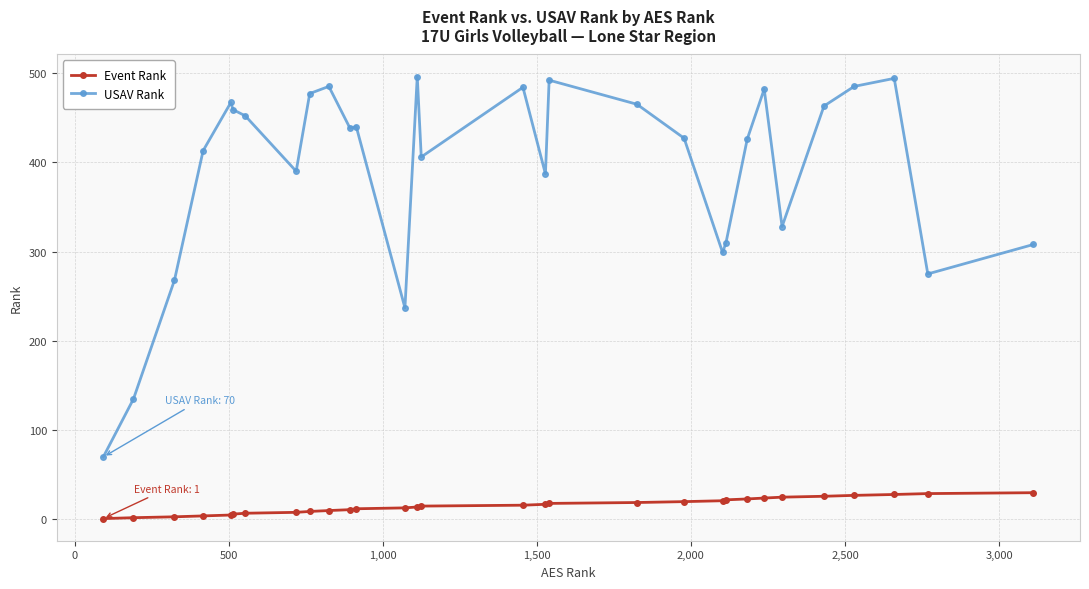

What is the difference between the second highest and minimum values in the USAV Rank series?

424